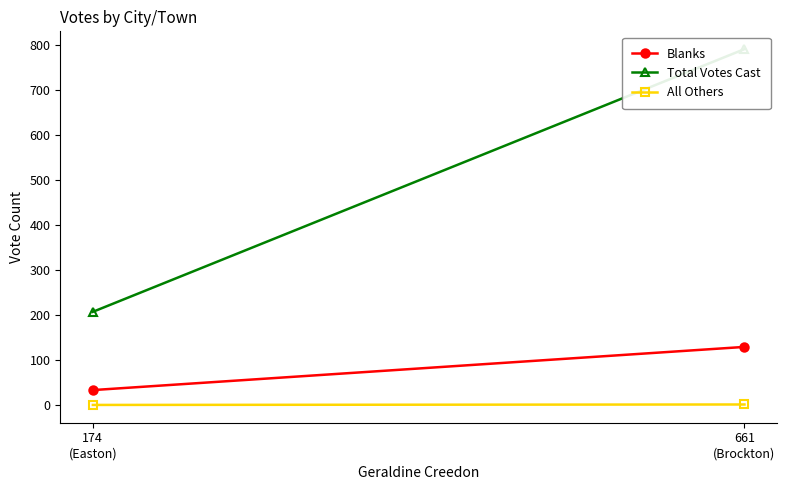

What is the sum of all Blanks values?

162